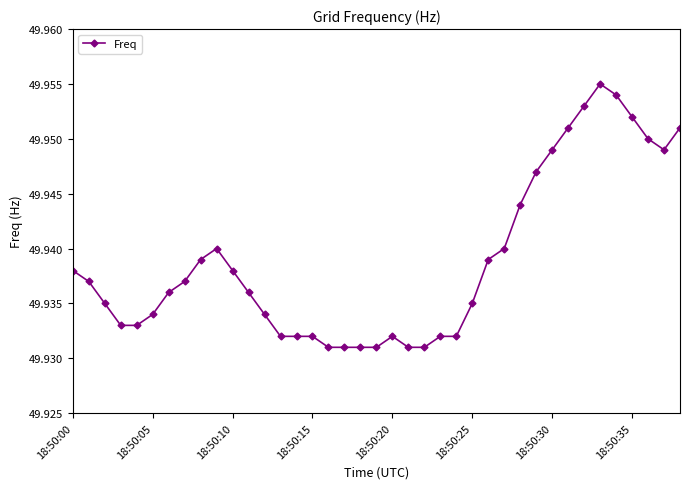

Count the values in the range 49 to 50.

39